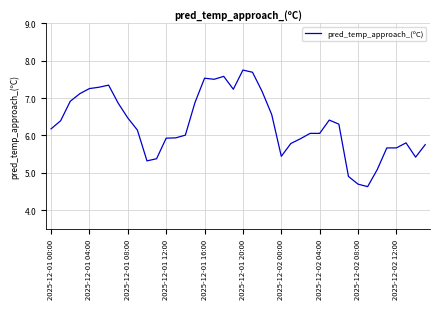

What is the difference between the maximum and minimum values?

3.1